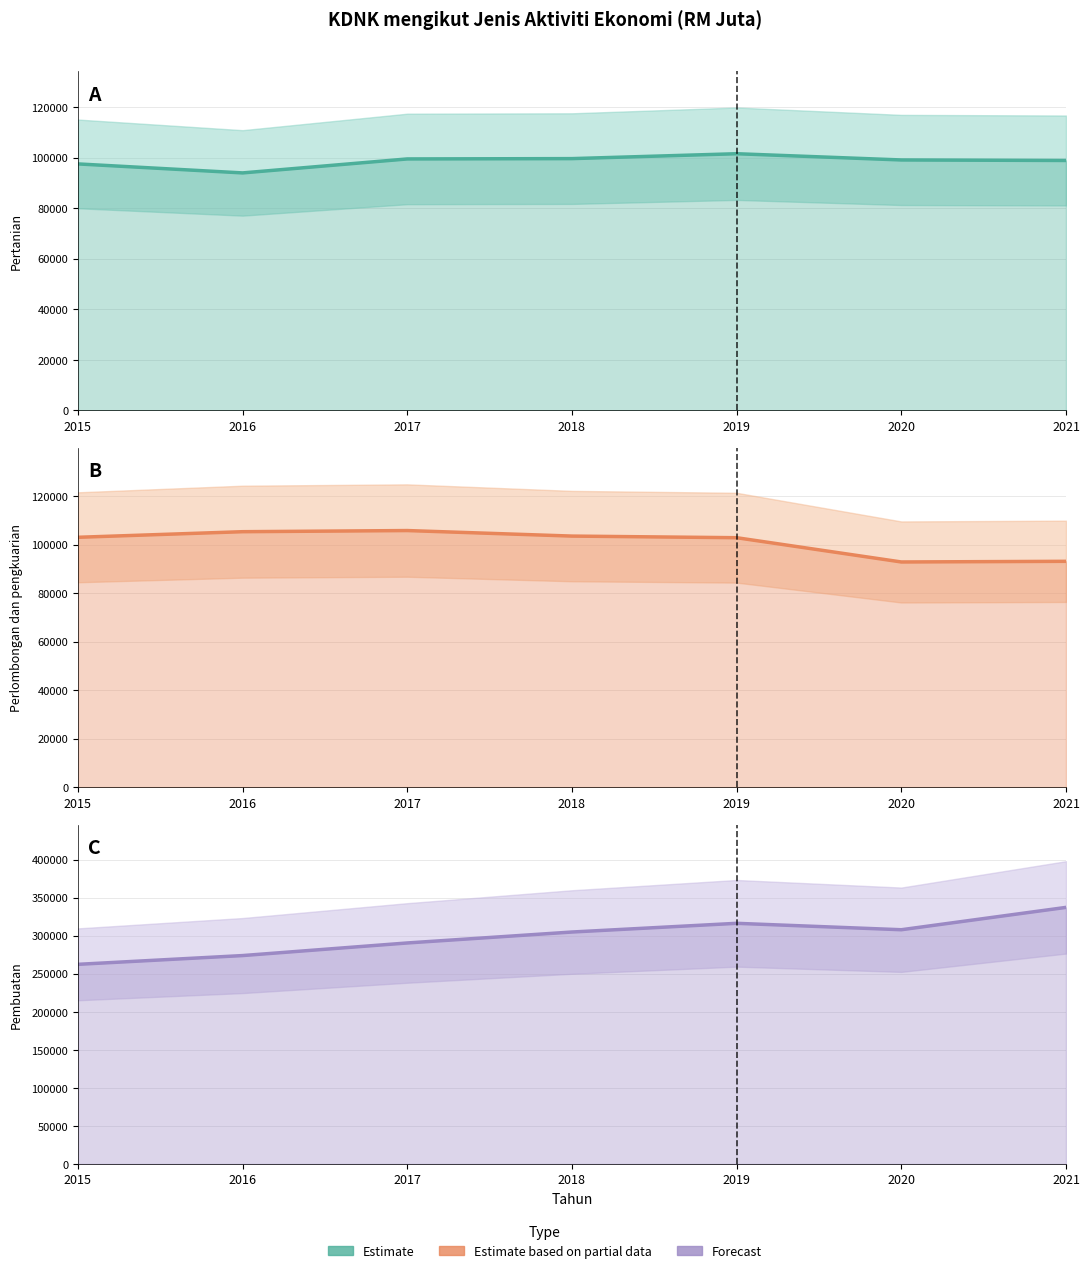

At which category does Pembuatan reach its first local valley?

2020